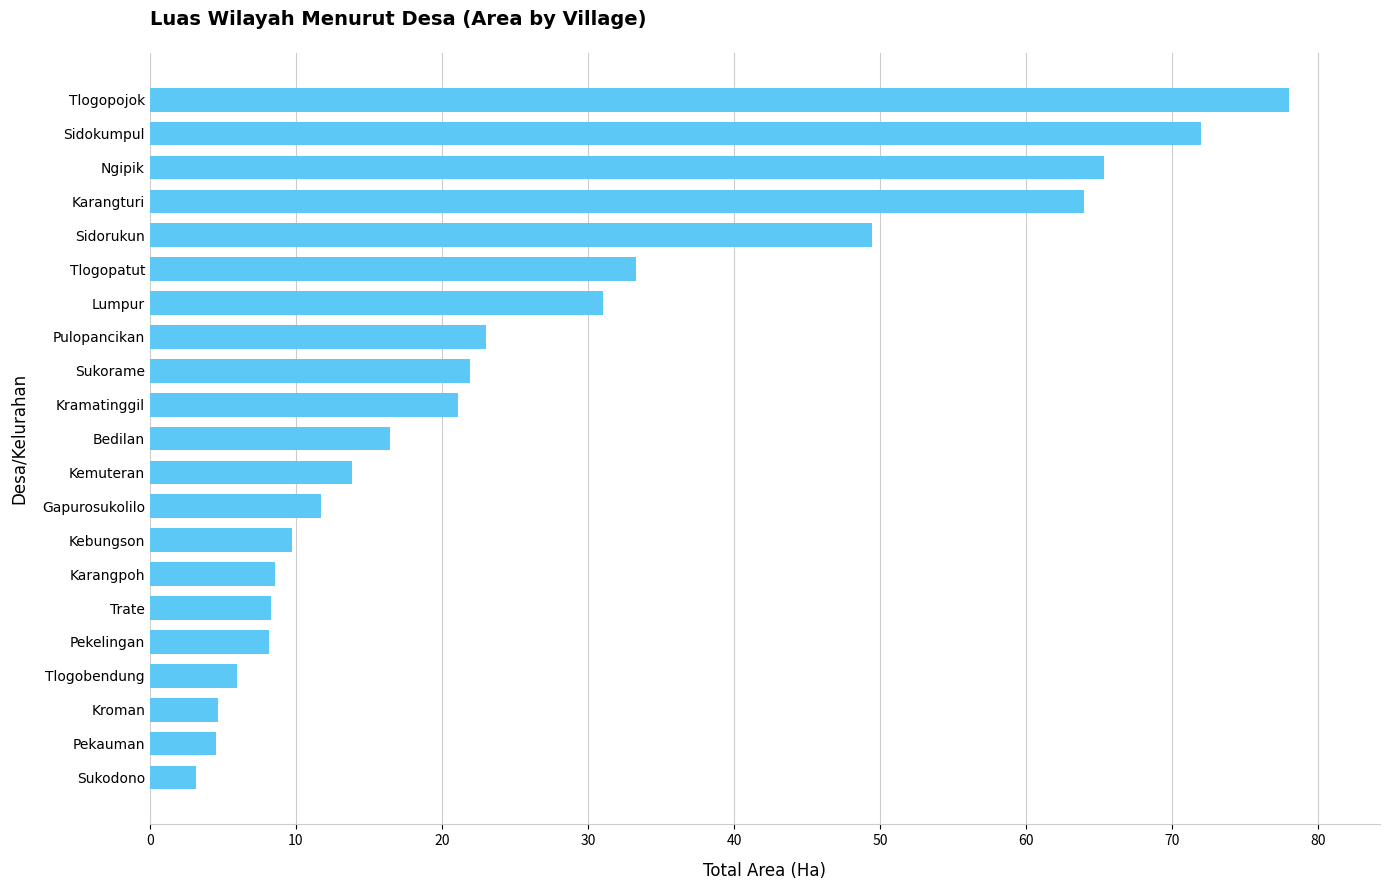

What is the difference between the values at Bedilan and Lumpur?

14.5